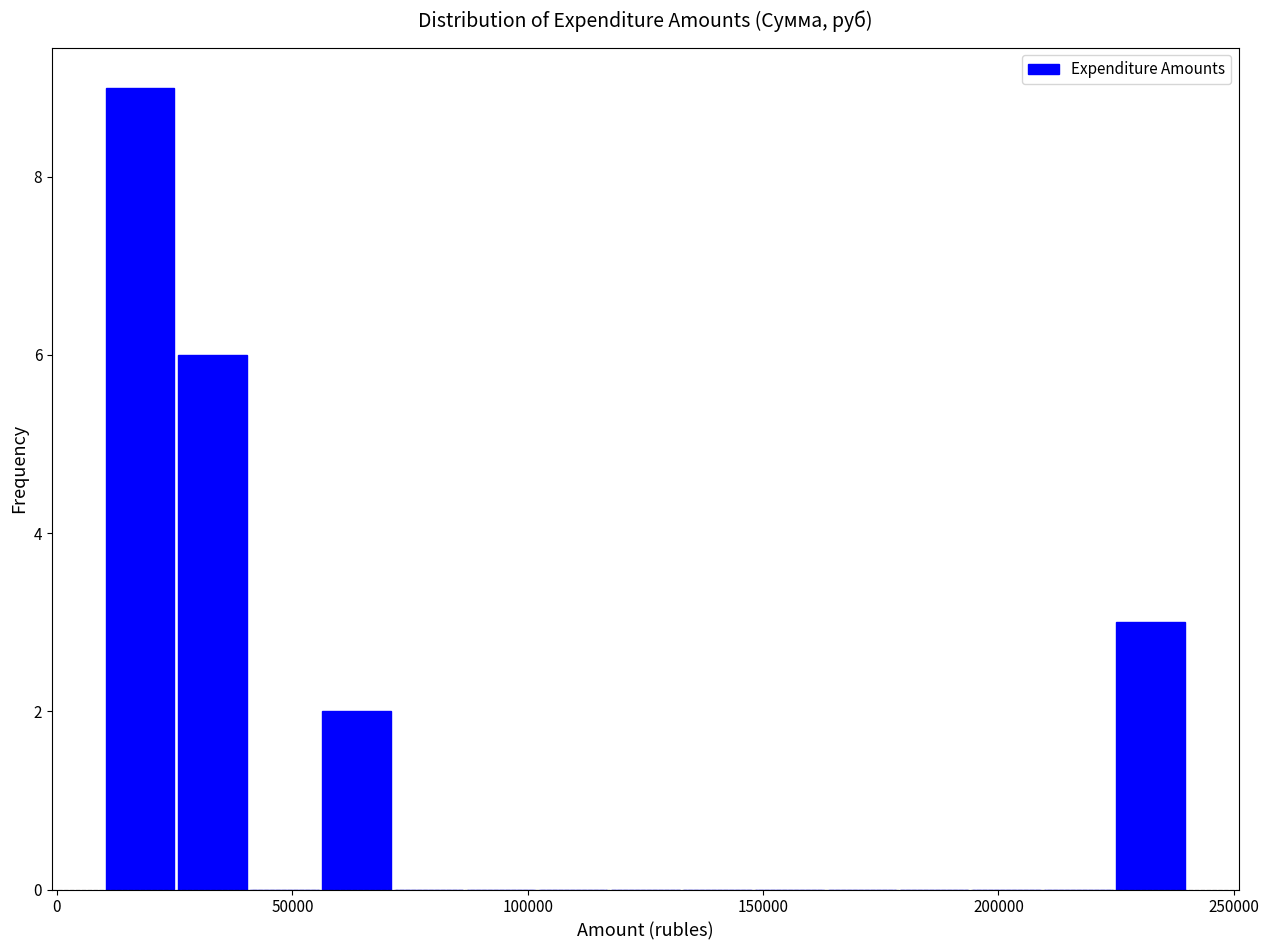

Around what value on the x-axis is the tallest bar? Give the approximate position of its centre, as read against the axis.

20000